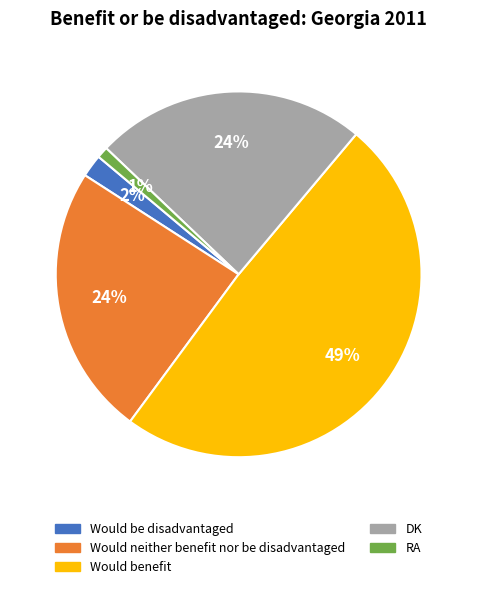

Which category has the biggest portion of the pie?

Would benefit